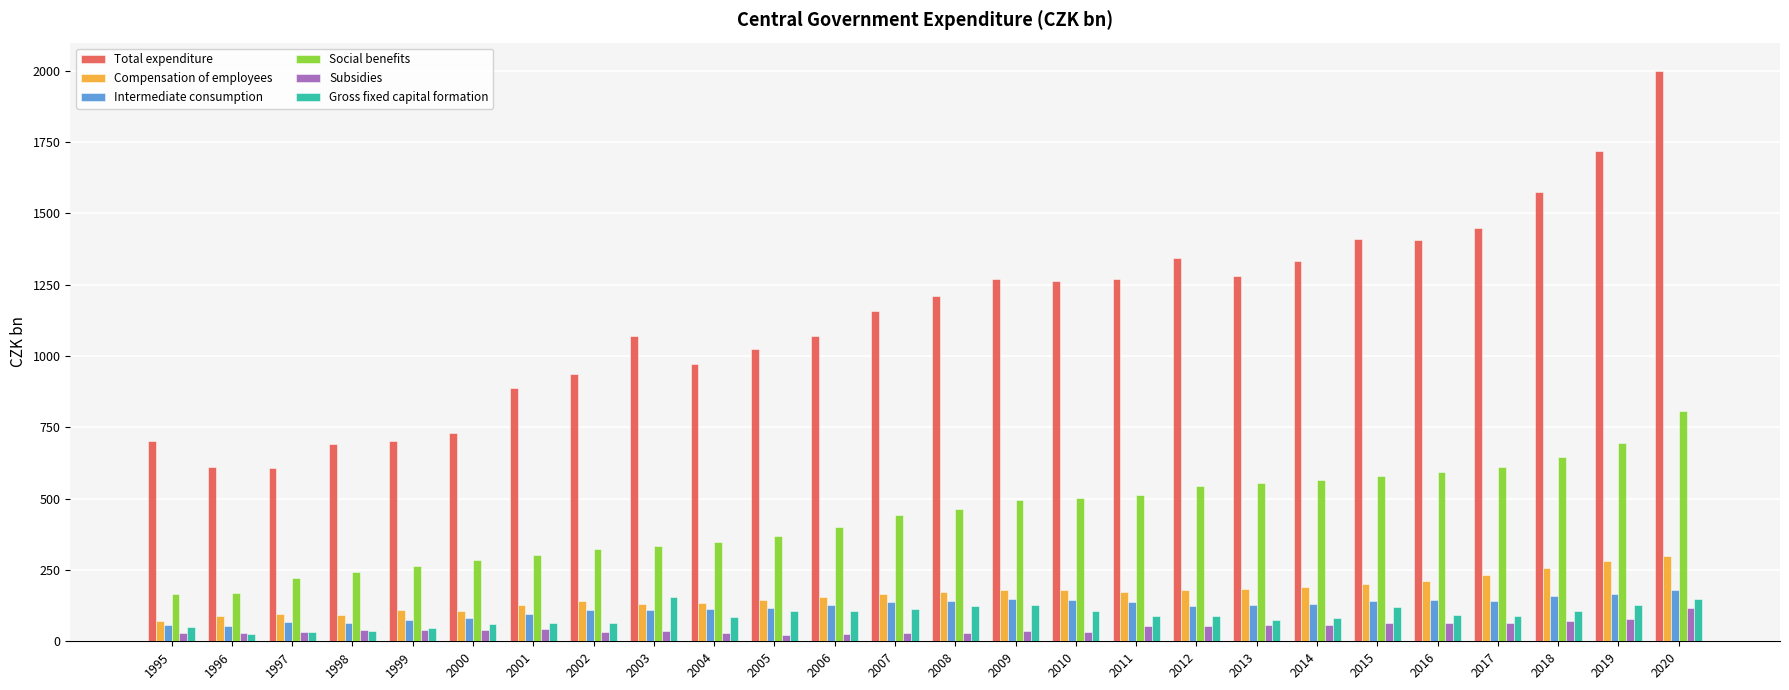

How many series are shown in this chart?

6